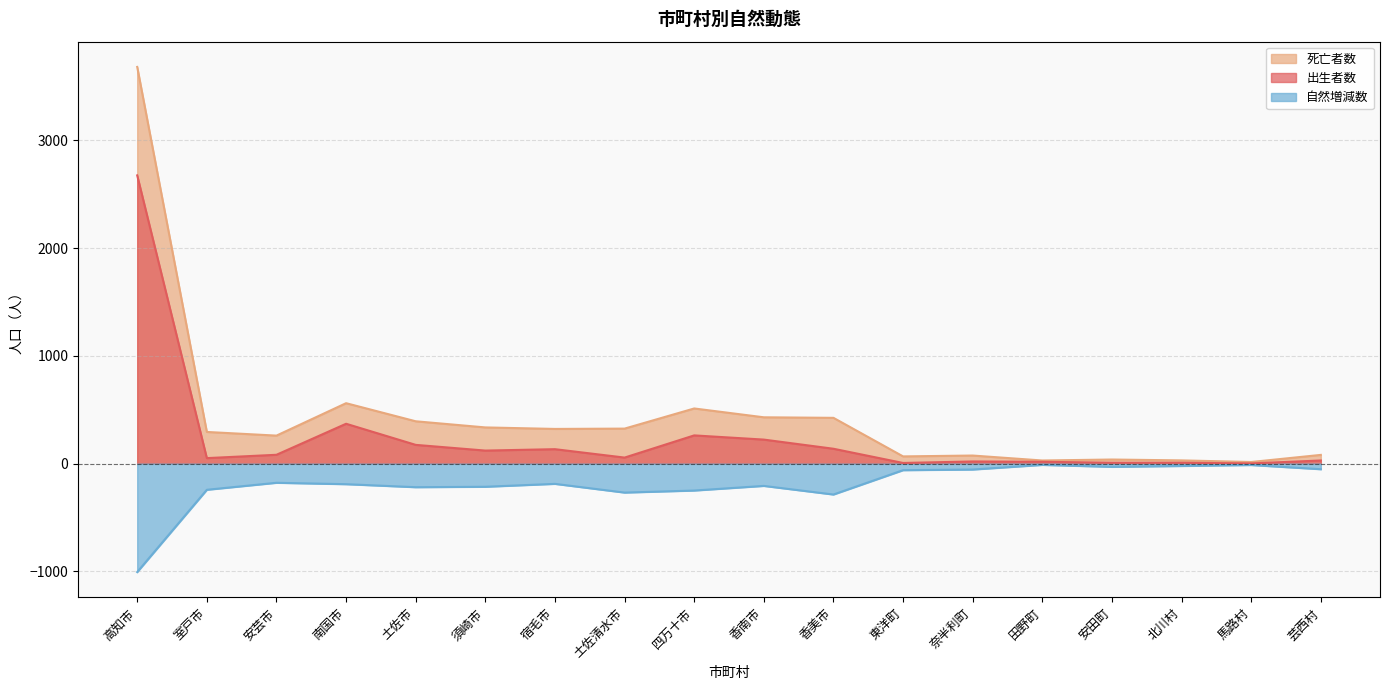

Reading left to right, list all the values displayed in this chart.

出生者数: 高知市=2676	室戸市=51	安芸市=82	南国市=370	土佐市=174	須崎市=121	宿毛市=134	土佐清水市=56	四万十市=262	香南市=223	香美市=138	東洋町=6	奈半利町=20	田野町=17	安田町=8	北川村=8	馬路村=2	芸西村=29
死亡者数: 高知市=3683	室戸市=294	安芸市=260	南国市=561	土佐市=393	須崎市=336	宿毛市=322	土佐清水市=325	四万十市=512	香南市=430	香美市=425	東洋町=67	奈半利町=75	田野町=29	安田町=38	北川村=30	馬路村=15	芸西村=81
自然増減数: 高知市=-1007	室戸市=-243	安芸市=-178	南国市=-191	土佐市=-219	須崎市=-215	宿毛市=-188	土佐清水市=-269	四万十市=-250	香南市=-207	香美市=-287	東洋町=-61	奈半利町=-55	田野町=-12	安田町=-30	北川村=-22	馬路村=-13	芸西村=-52